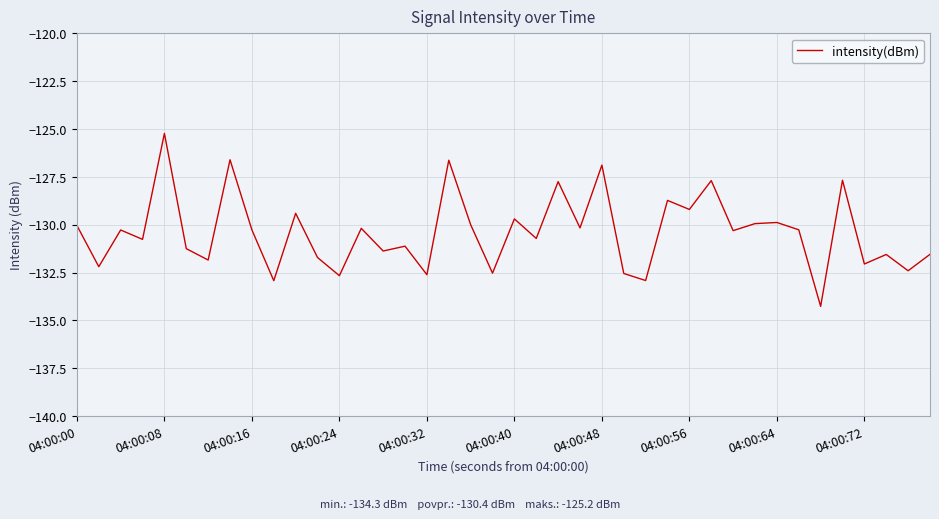

What is the maximum value shown in the chart?

-125.2